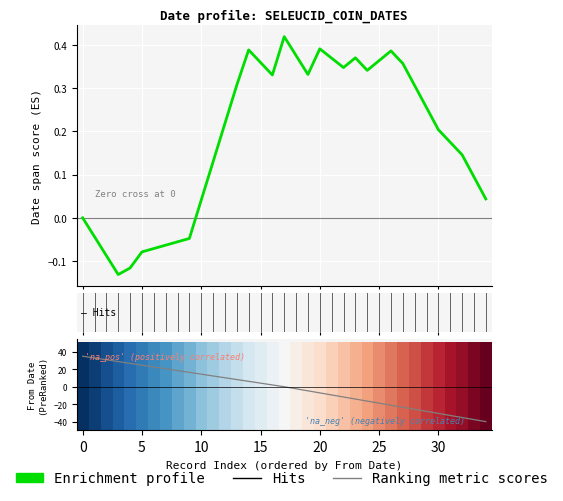

What is the total value across all series at 34?

-39.0